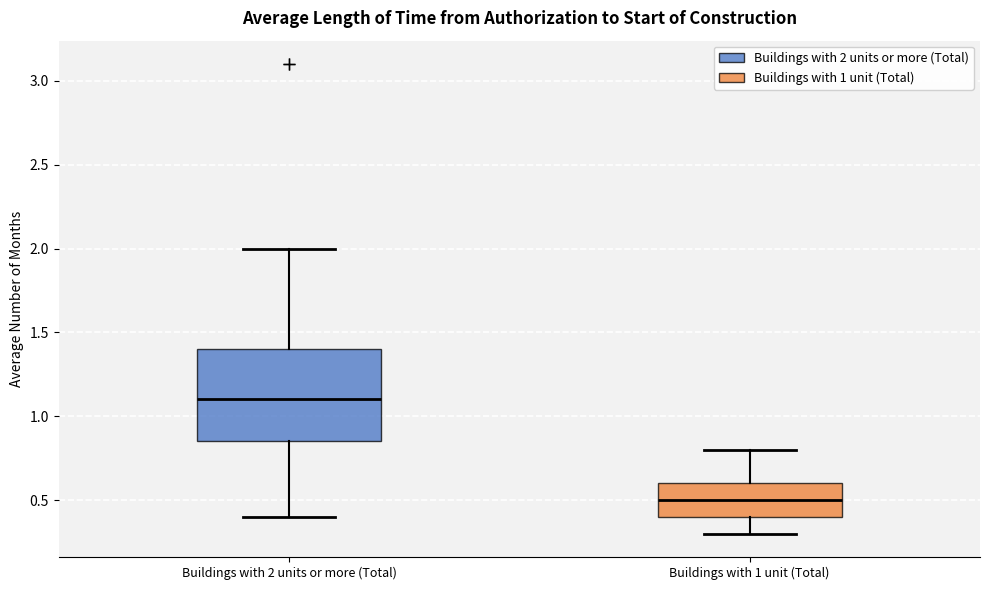

Reading left to right, transcribe this box plot: for each box, give where its median line is, the range the box spans, and where its two whiskers end, as read against the y-axis. The values are not printed on the chart, so give them approximately, as read against the axis.

Buildings with 2 units or more (Total): median 1.10, box 0.85 to 1.40, whiskers 0.40 to 2.00
Buildings with 1 unit (Total): median 0.50, box 0.40 to 0.60, whiskers 0.30 to 0.80